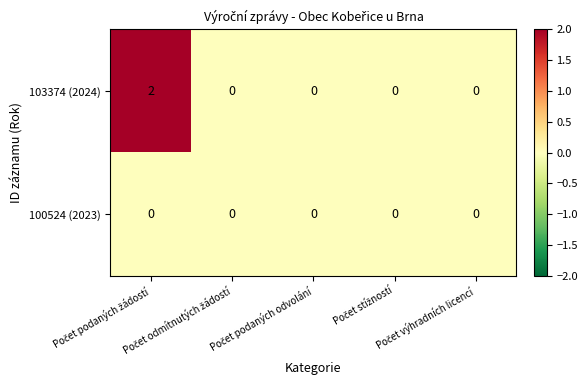

List the series in order of their overall mean, highest first.

103374 (2024), 100524 (2023)